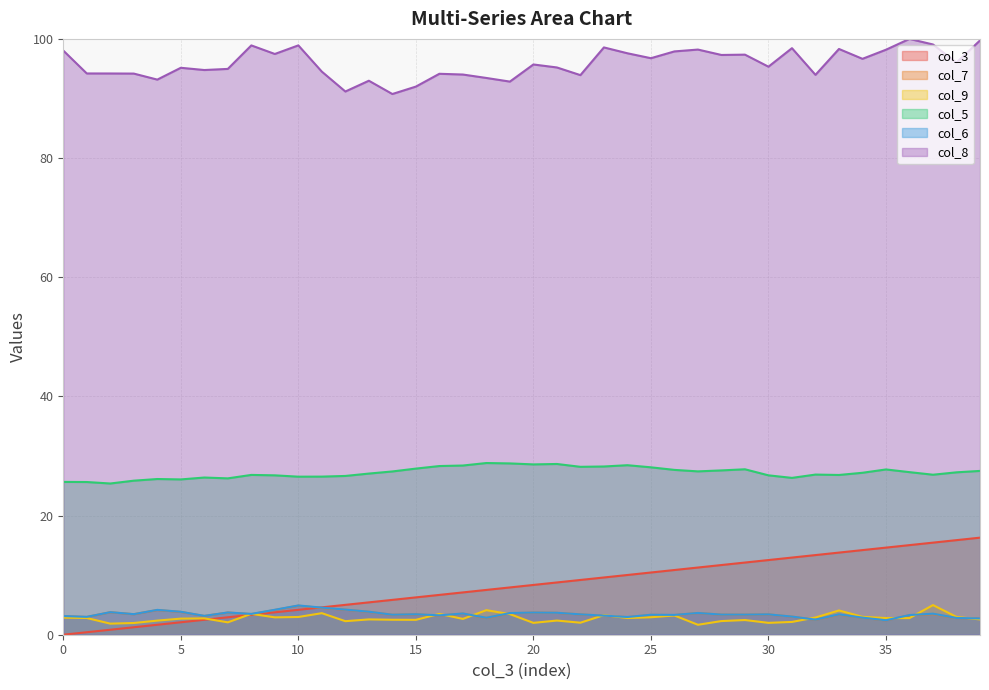

True or false: col_6 and col_7 cross at least once.

False